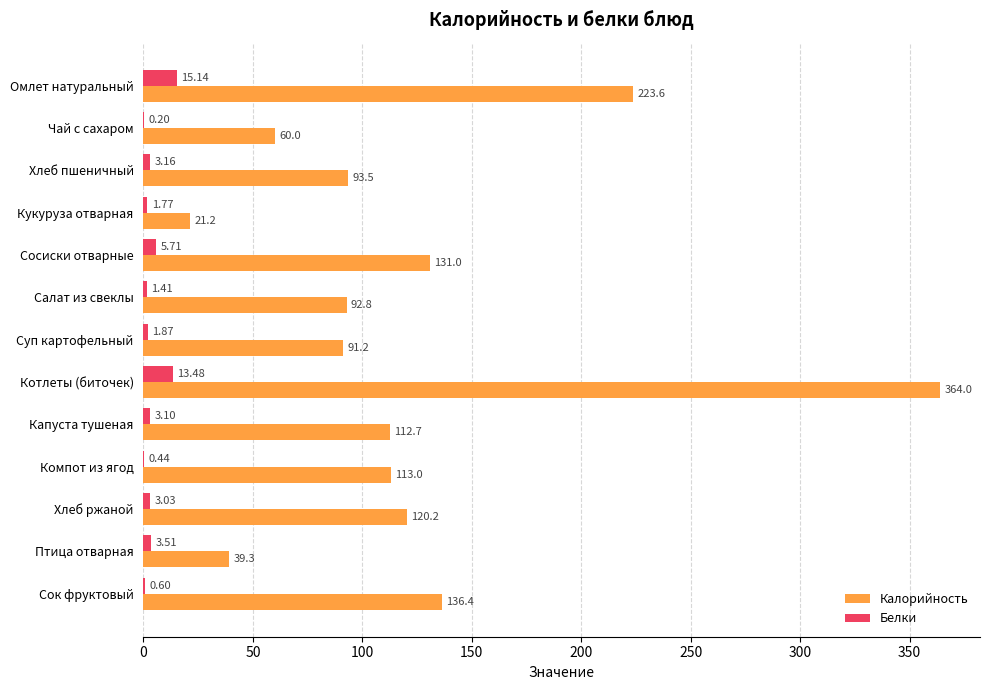

Which series changed the most between Чай с сахаром and Хлеб ржаной?

Калорийность